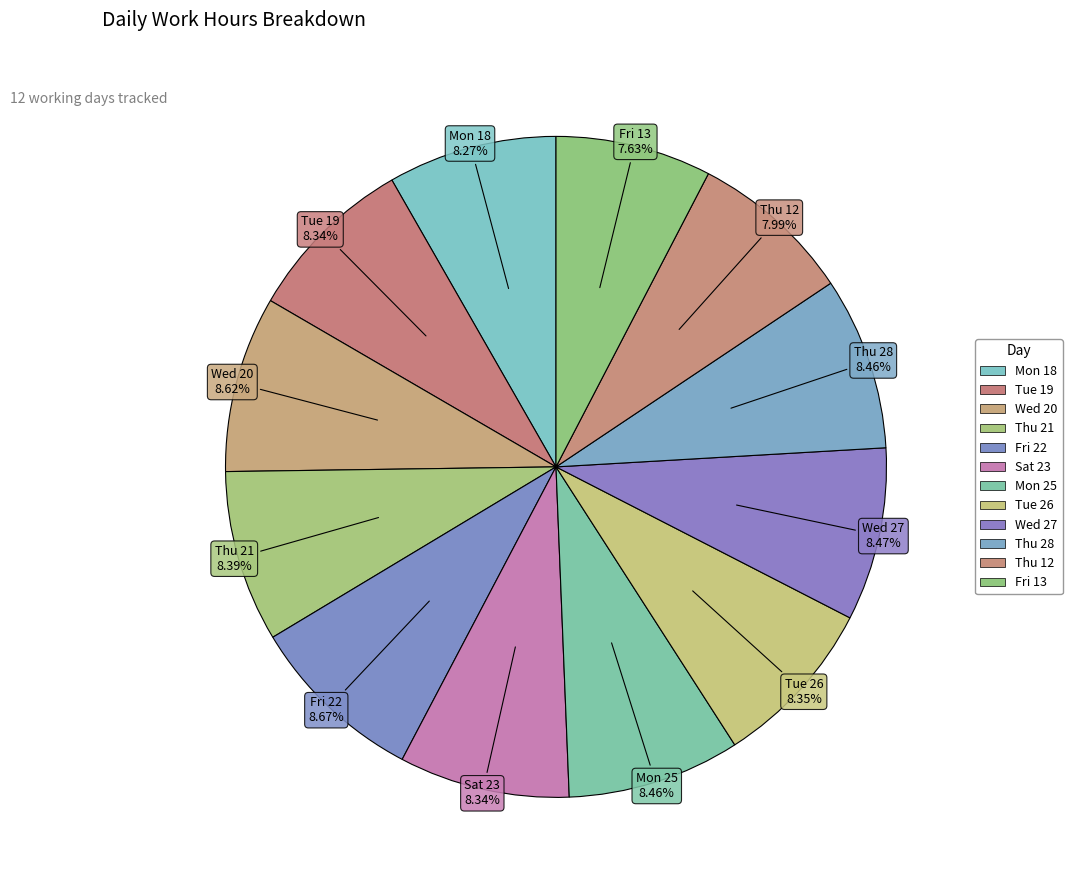

How many segments does this pie chart have?

12